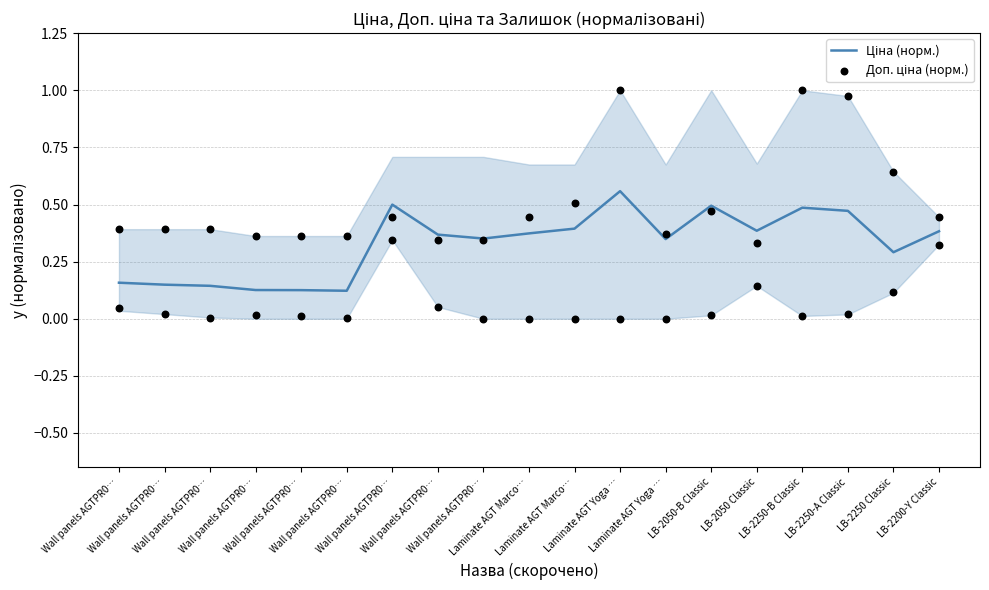

At how many categories does at least one series exceed 0?

19